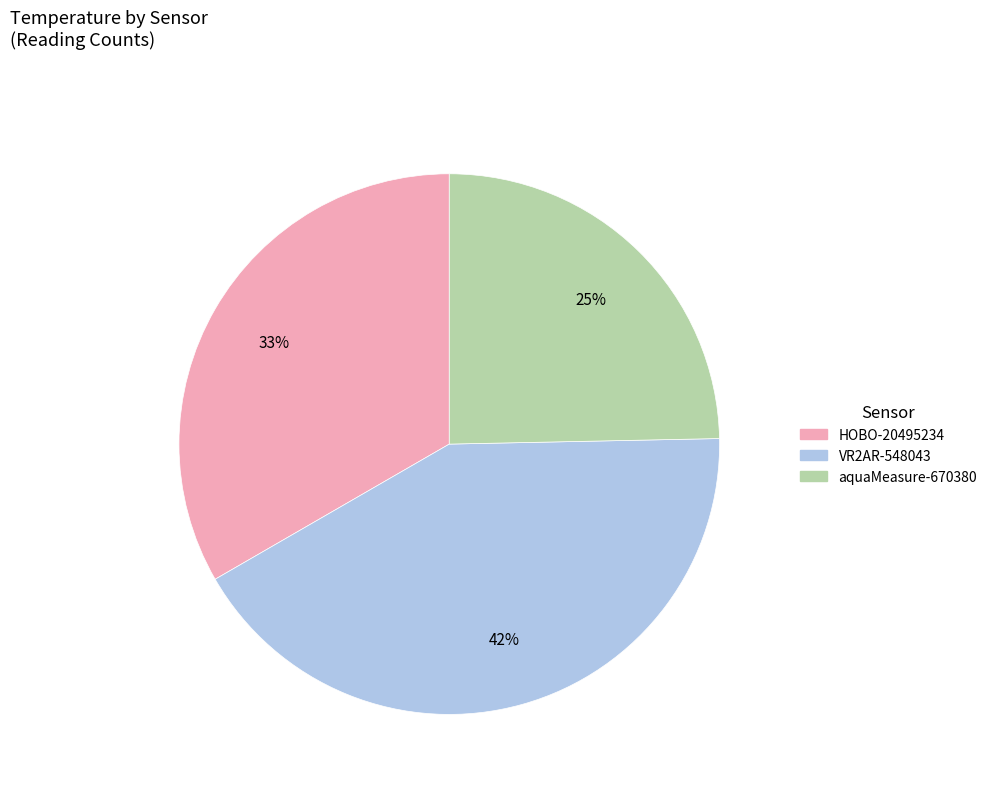

Is the sum of VR2AR-548043 and HOBO-20495234 greater than half?

Yes